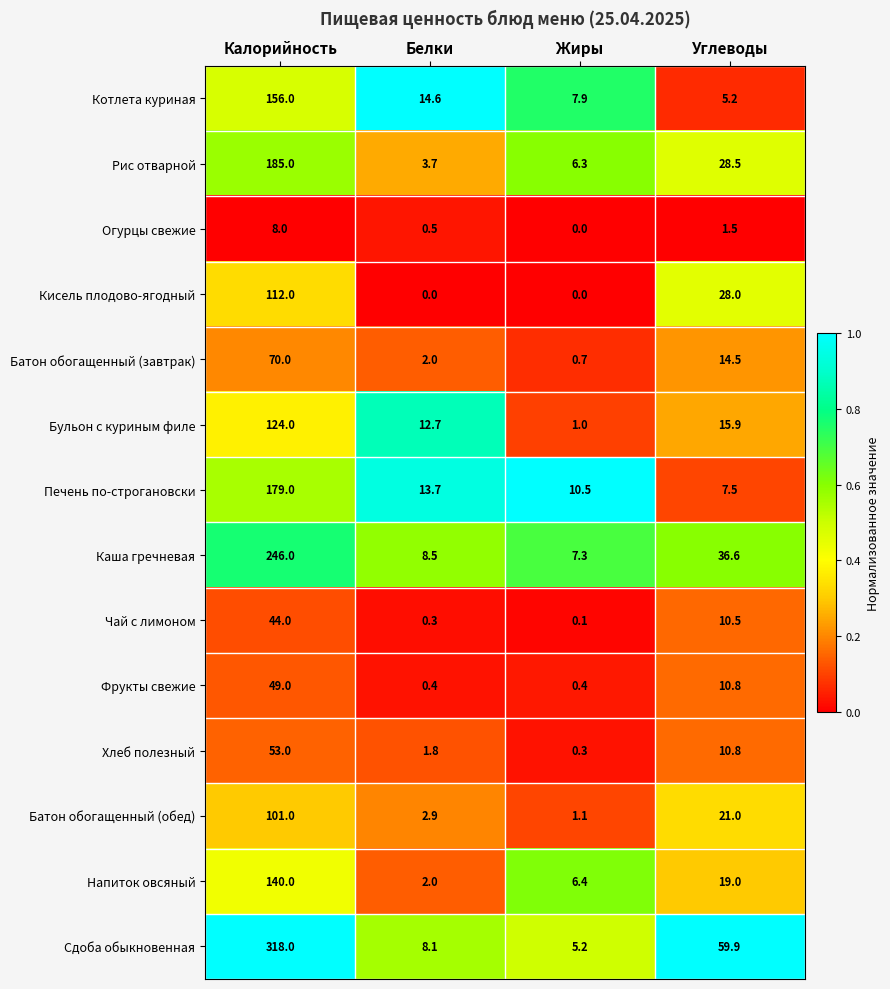

What is the spread (max minus min) of values at Жиры?

10.5